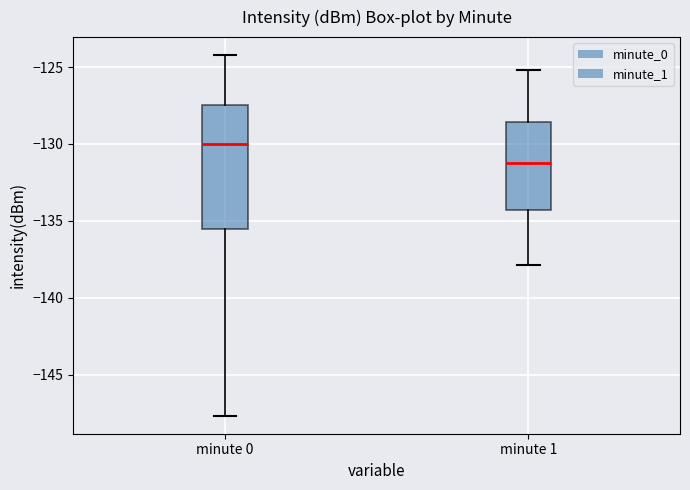

Which box has the highest median line?

minute 0